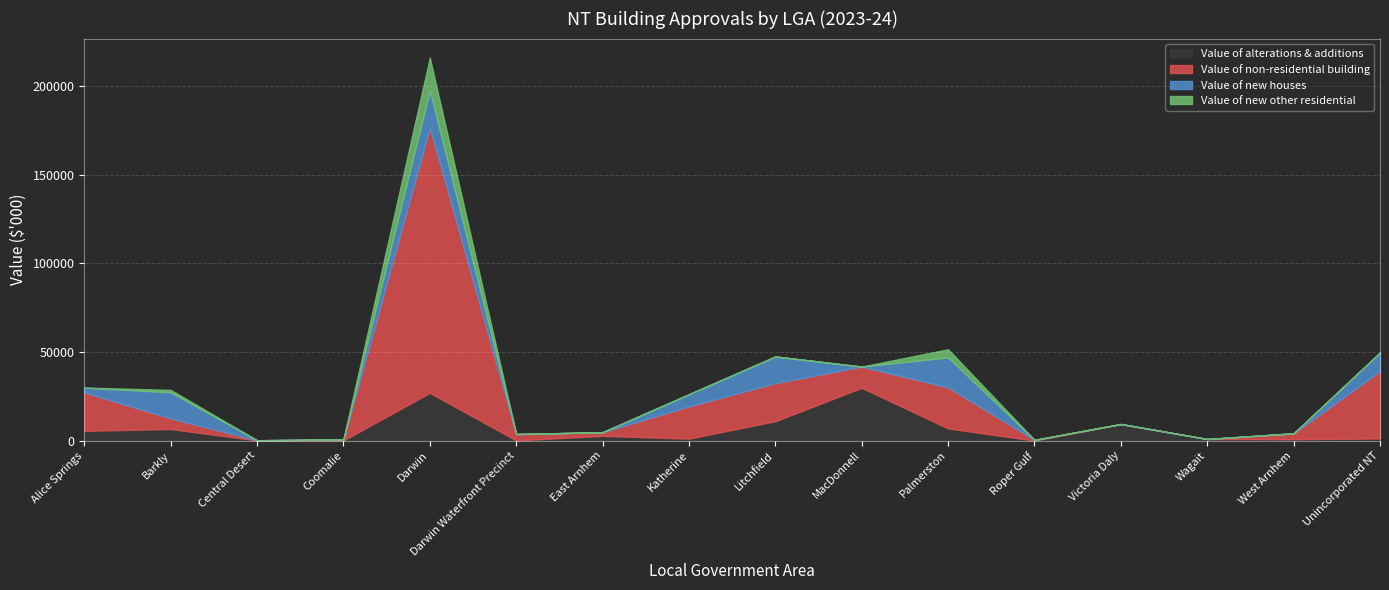

True or false: Value of new other residential and Value of non-residential building cross at least once.

False